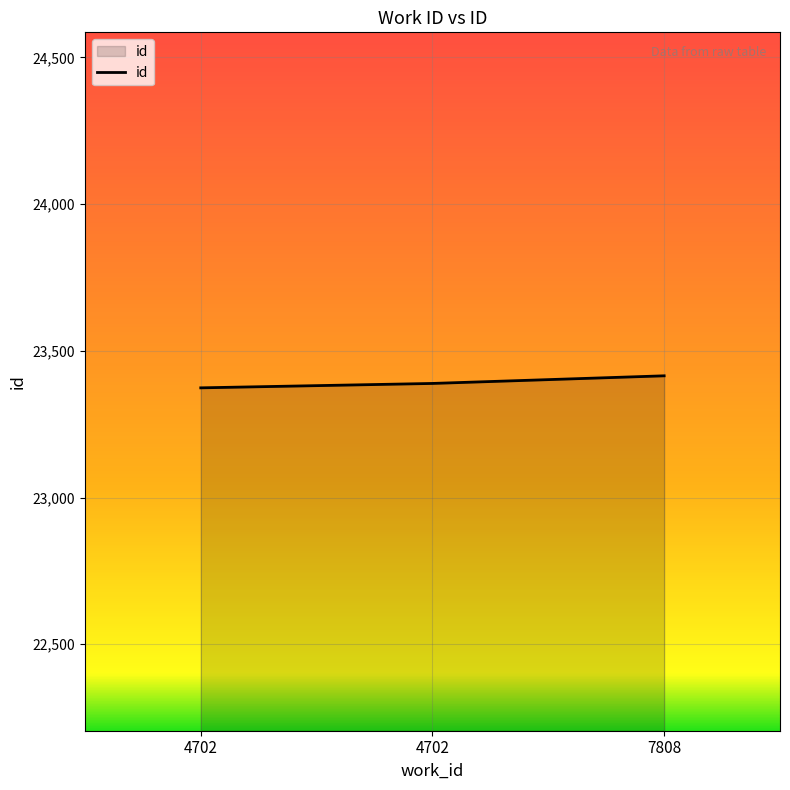

Does the chart display data point markers on the line(s)?

No